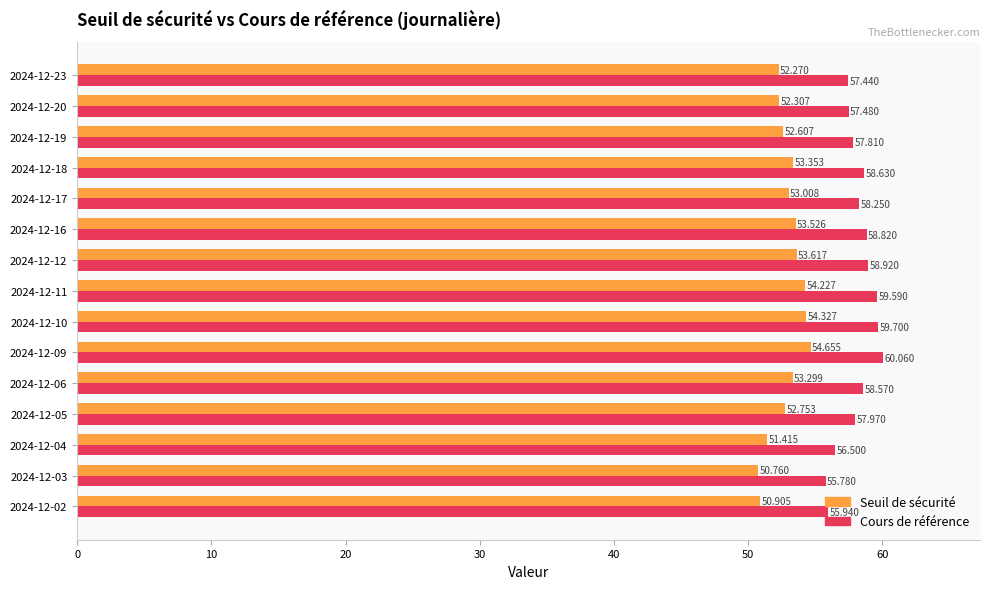

Is the value of Seuil de sécurité at 2024-12-09 greater than the value of Cours de référence at 2024-12-19?

No